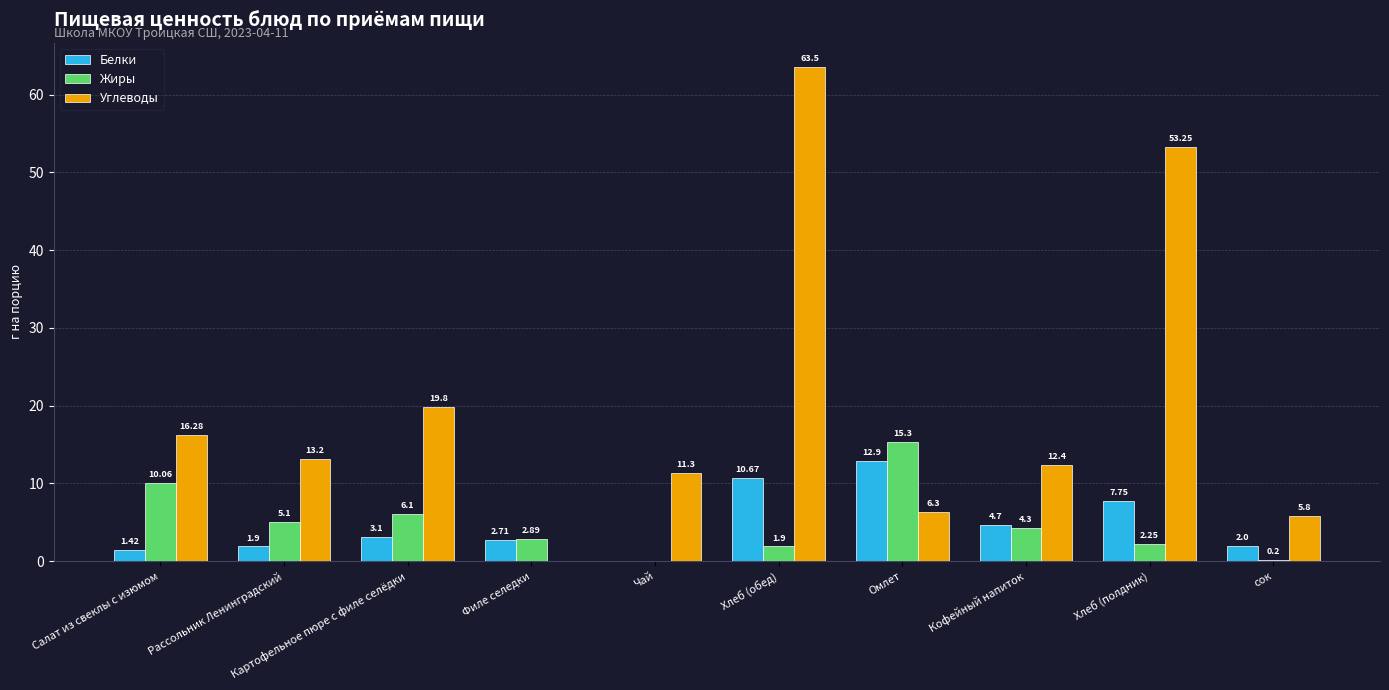

Which category has the highest value across all series?

Хлеб (обед)